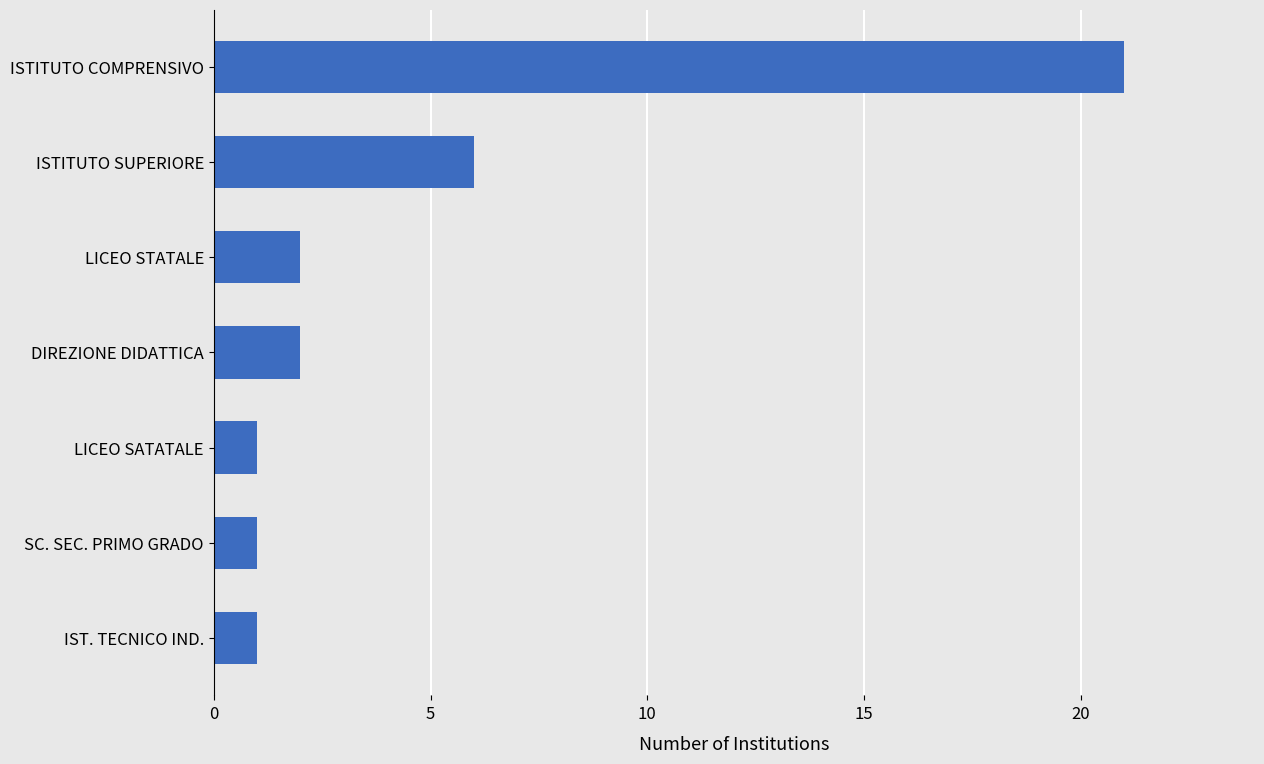

Is it true that the value at LICEO STATALE is 3?

False